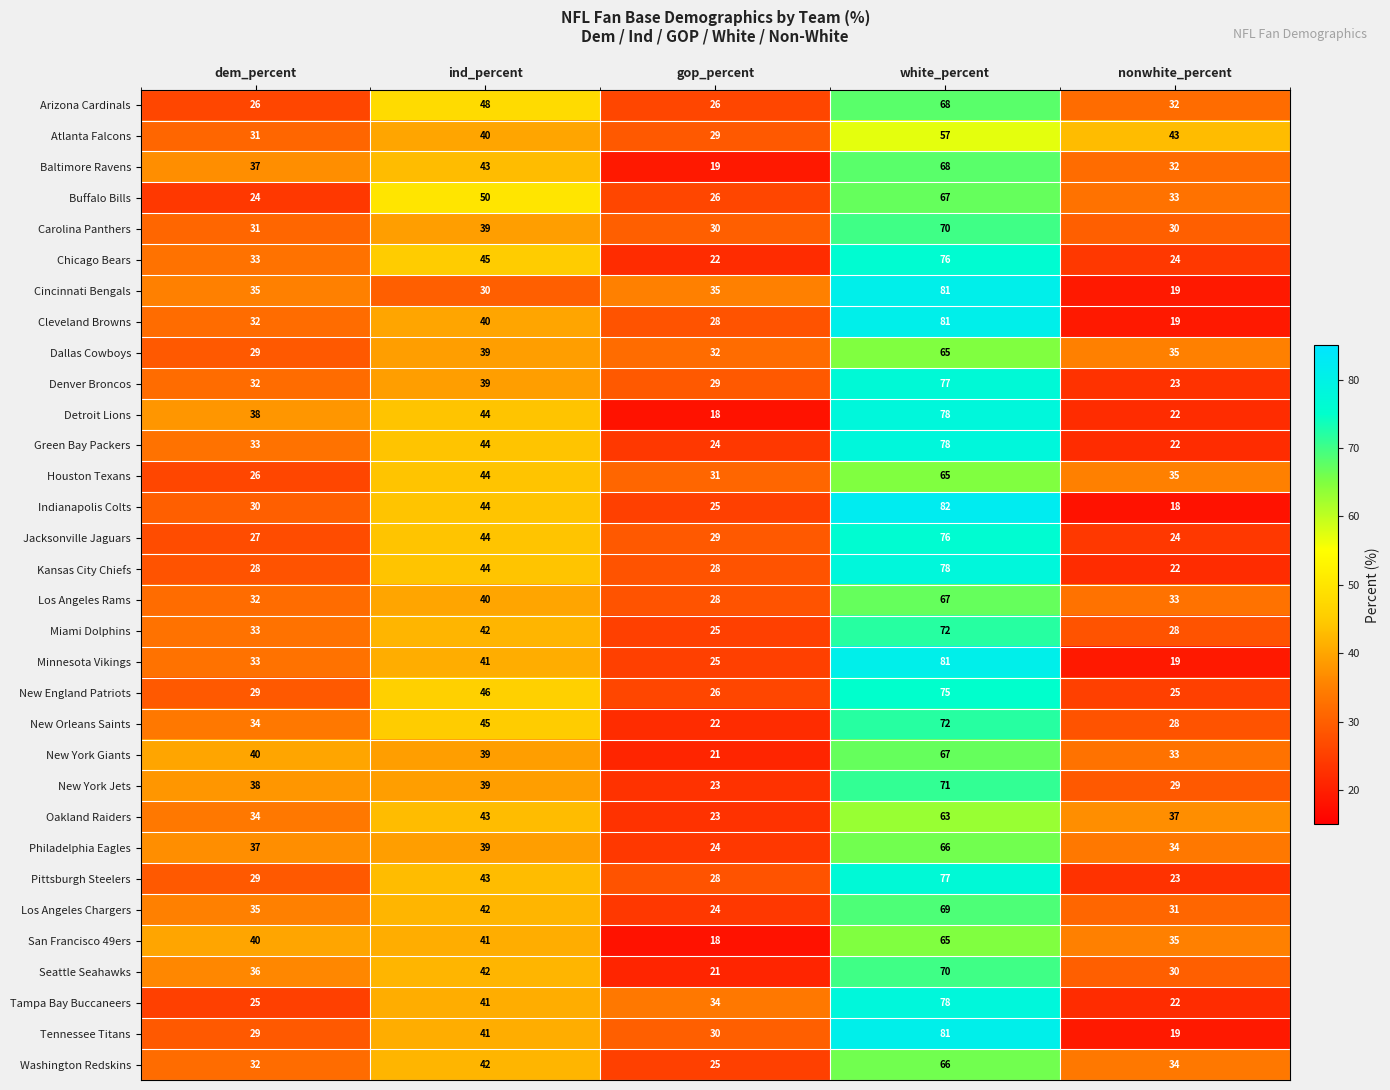

How many data points does each series have?

5